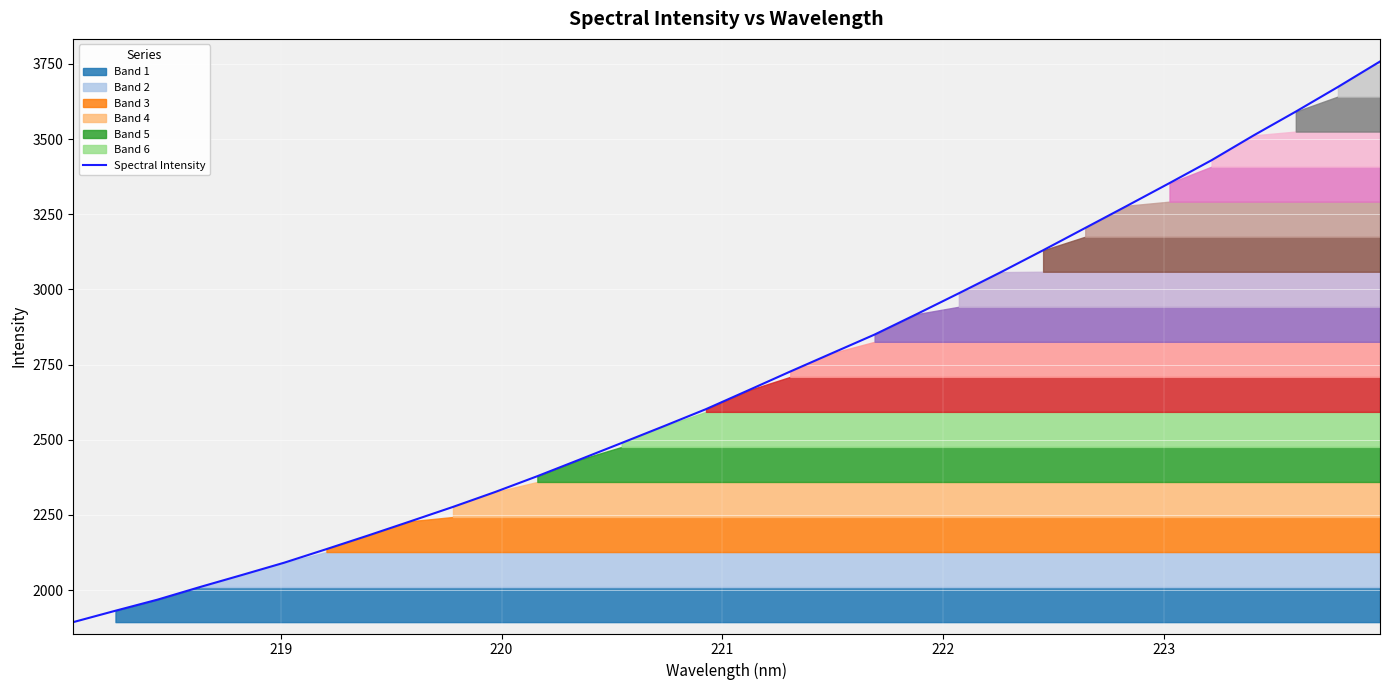

What is the maximum value for Spectral Intensity?

3758.2